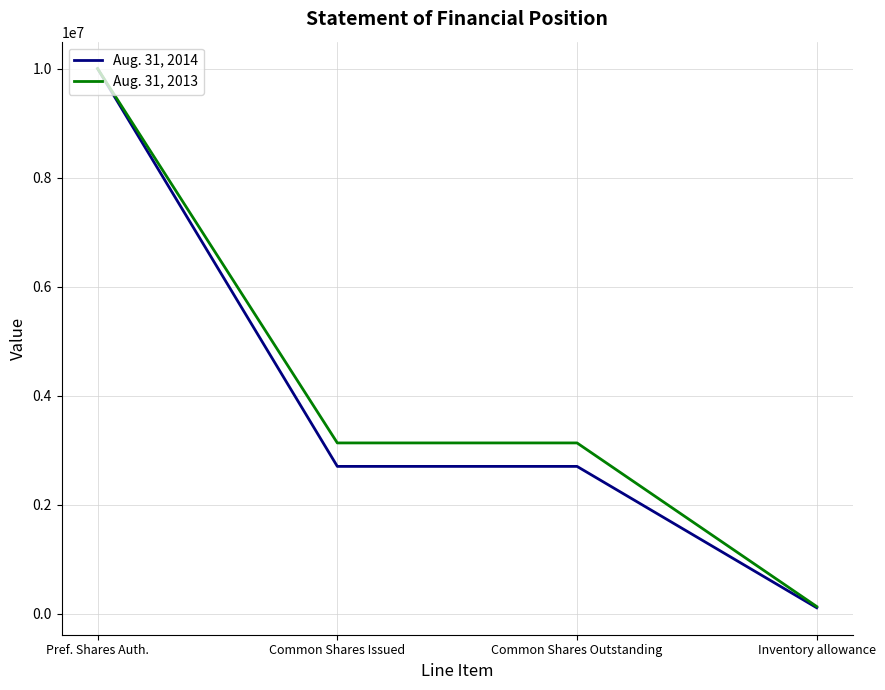

What is the sum of the Aug. 31, 2014 values at Pref. Shares Auth. and Common Shares Outstanding?

12704630